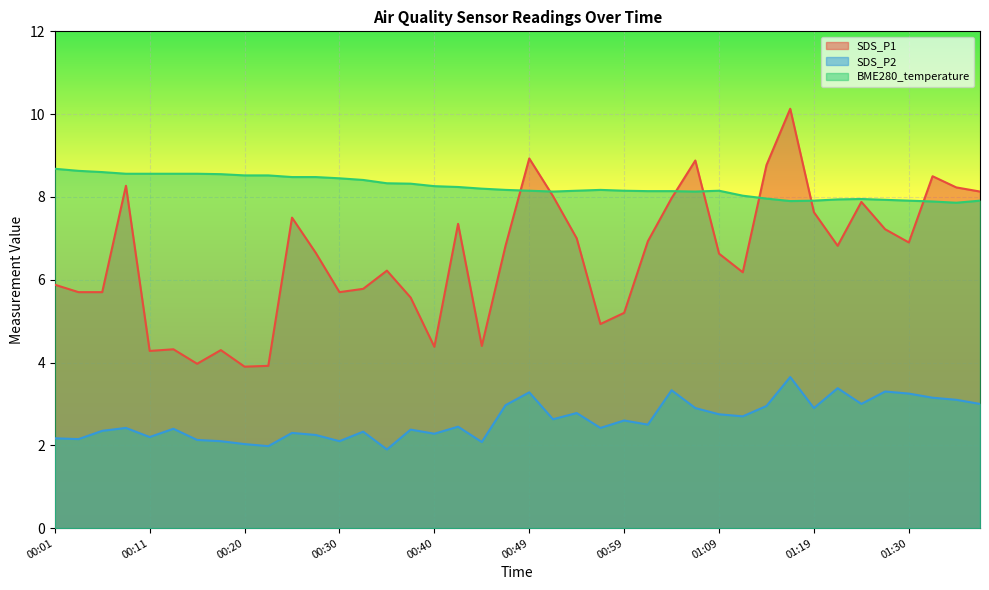

What is the difference between the highest and lowest values at 00:03?

6.5